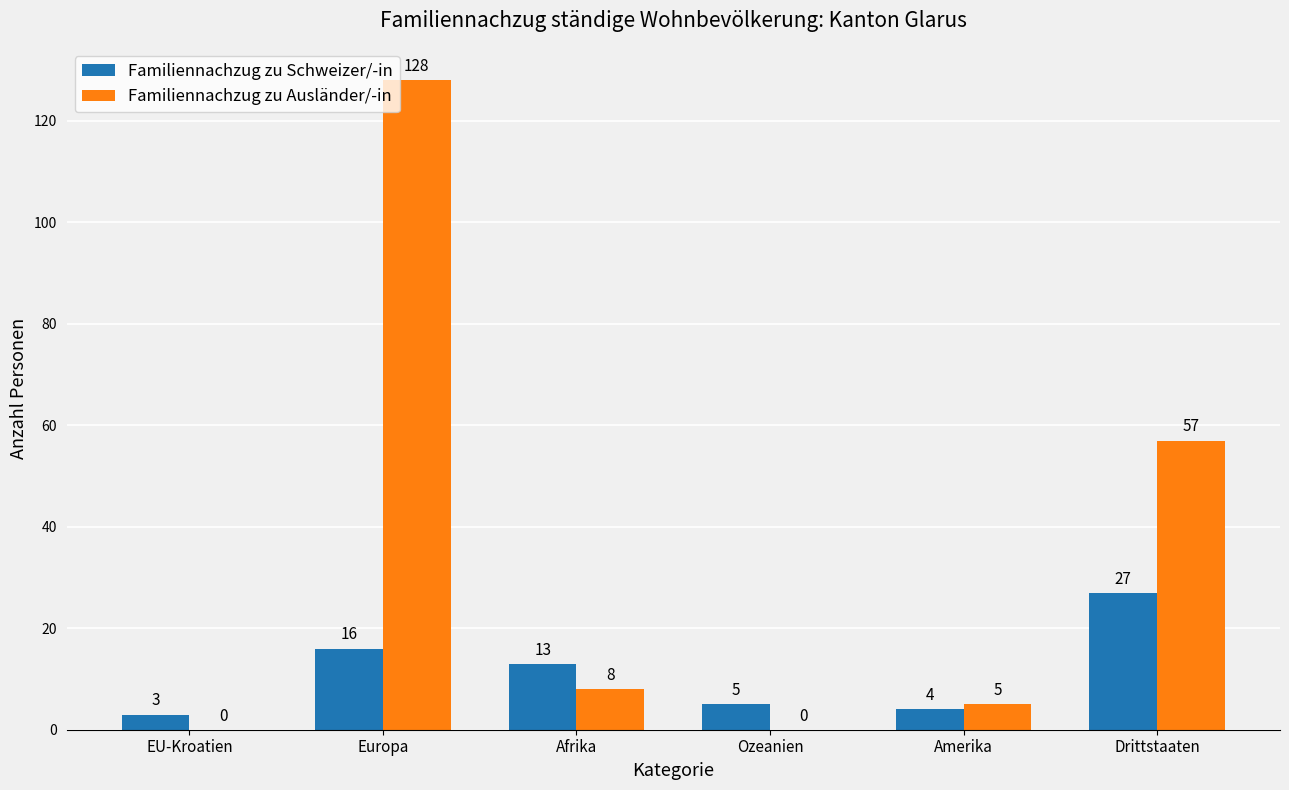

Between Afrika and Drittstaaten, which series saw the biggest shift?

Familiennachzug zu Ausländer/-in